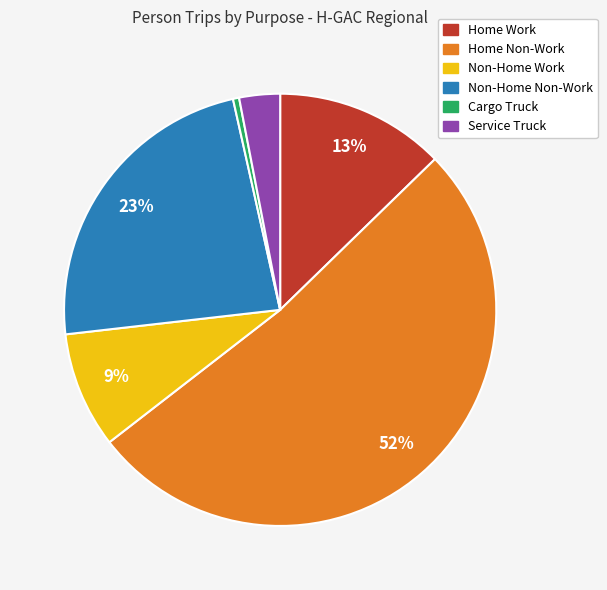

Which has a higher value, Service Truck or Non-Home Non-Work?

Non-Home Non-Work